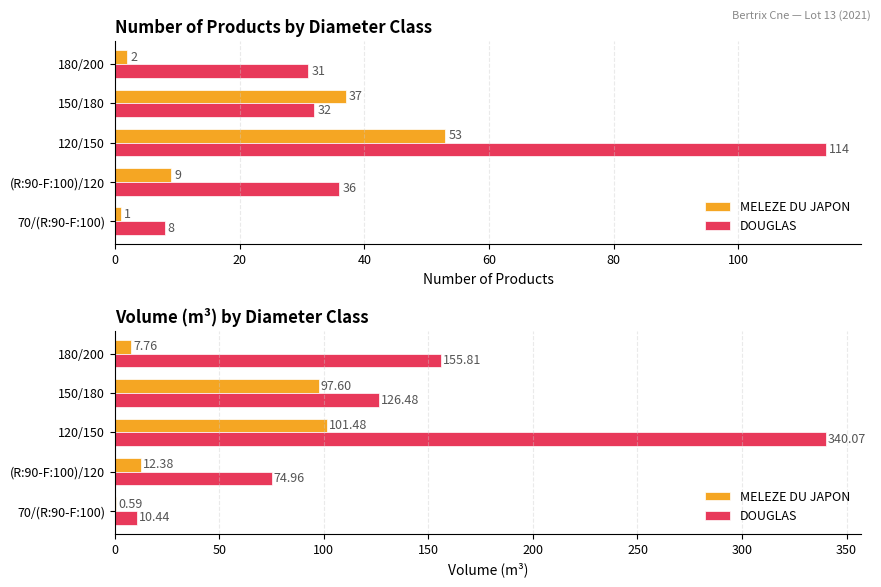

At (R:90-F:100)/120, list the series in order from largest to smallest.

DOUGLAS, MELEZE DU JAPON